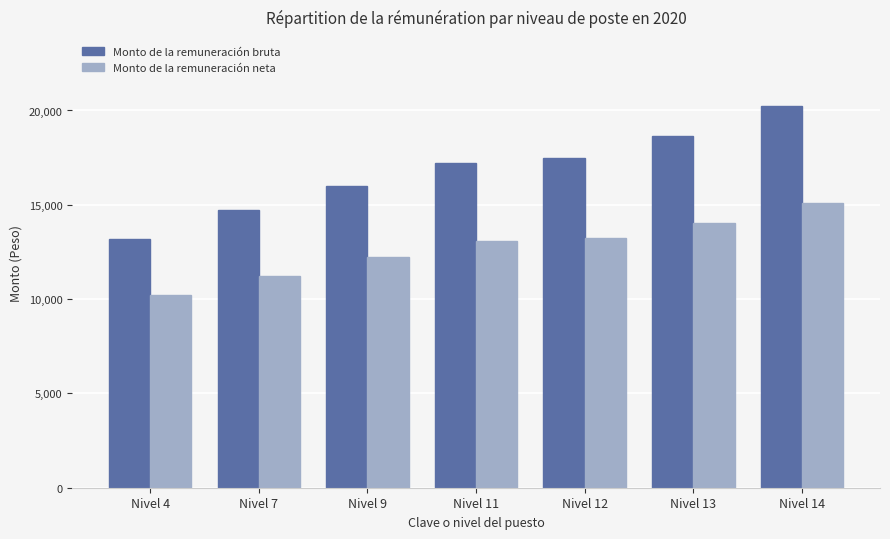

Between Nivel 4 and Nivel 11, which series saw the biggest shift?

Monto de la remuneración bruta